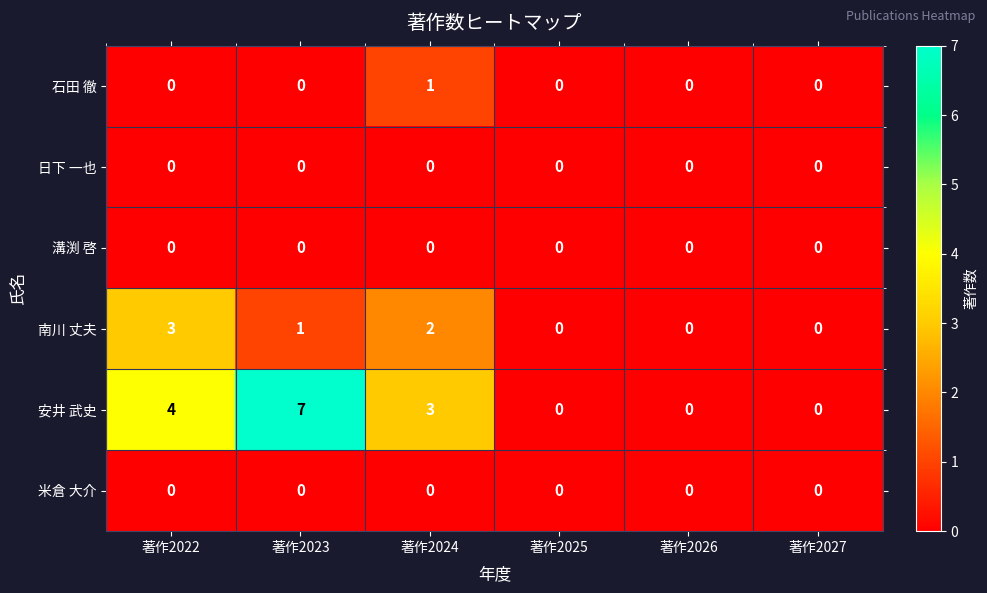

At which category is the sum across all series the highest?

著作2023